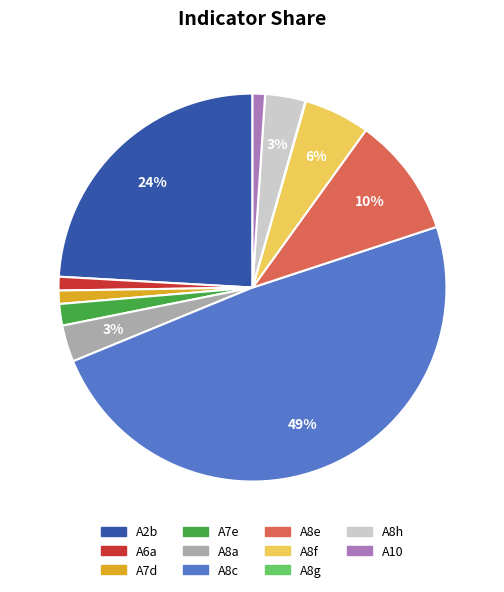

To the nearest percent, what percentage of the pie is A6a?

1%